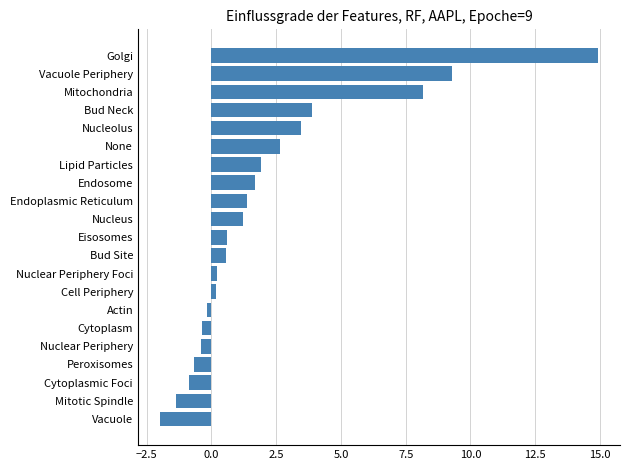

What is the sum of all values?

44.2